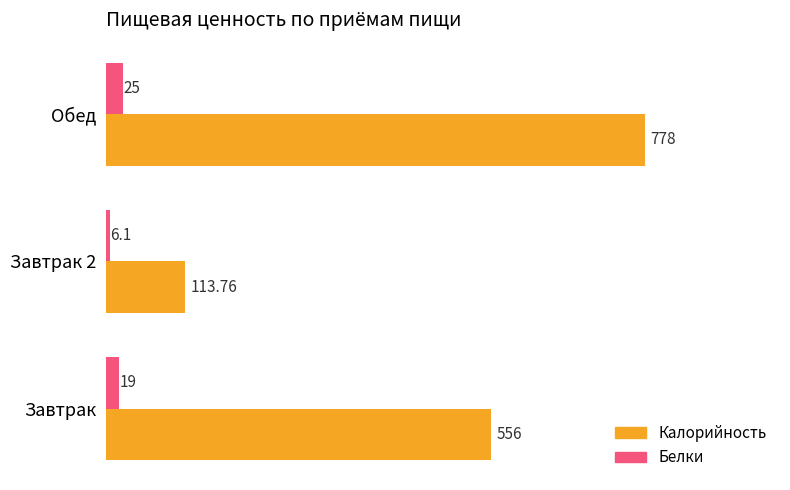

How many data points does each series have?

3